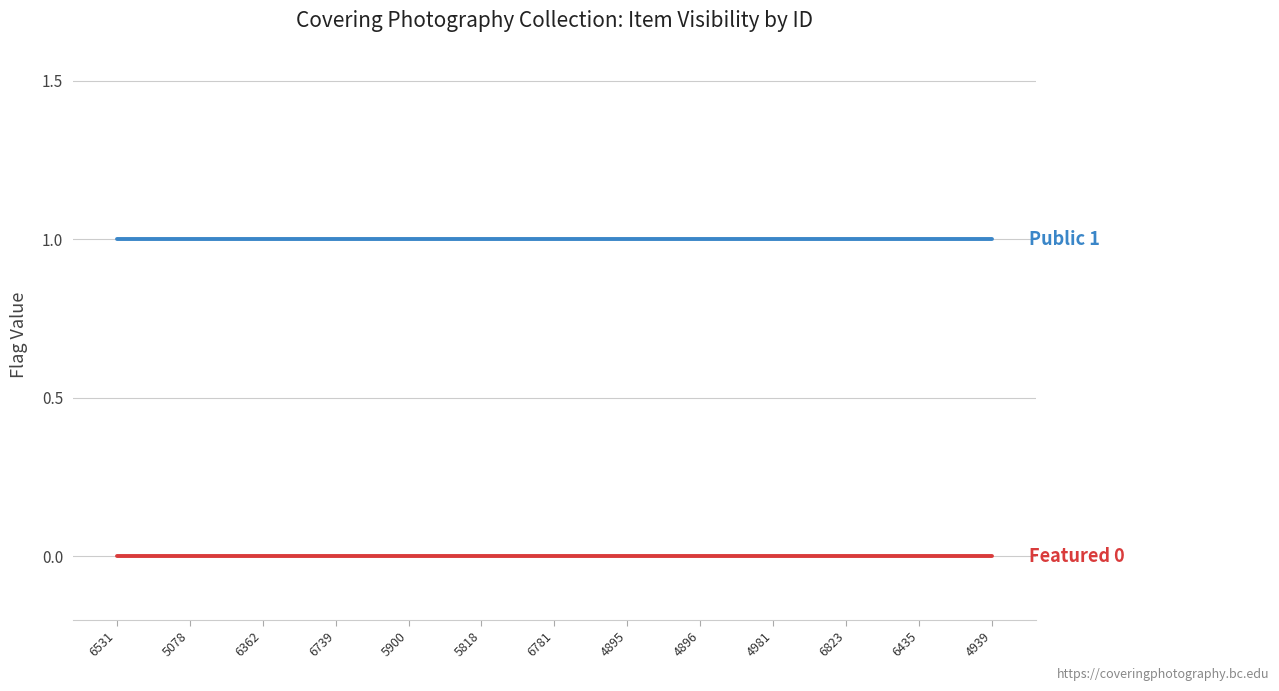

What position from the left is 6781?

7